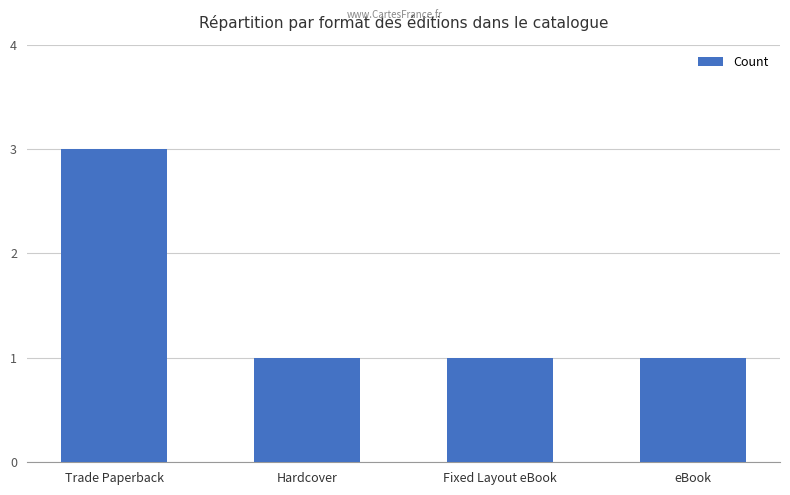

Is it true that the value at Trade Paperback is 2?

False